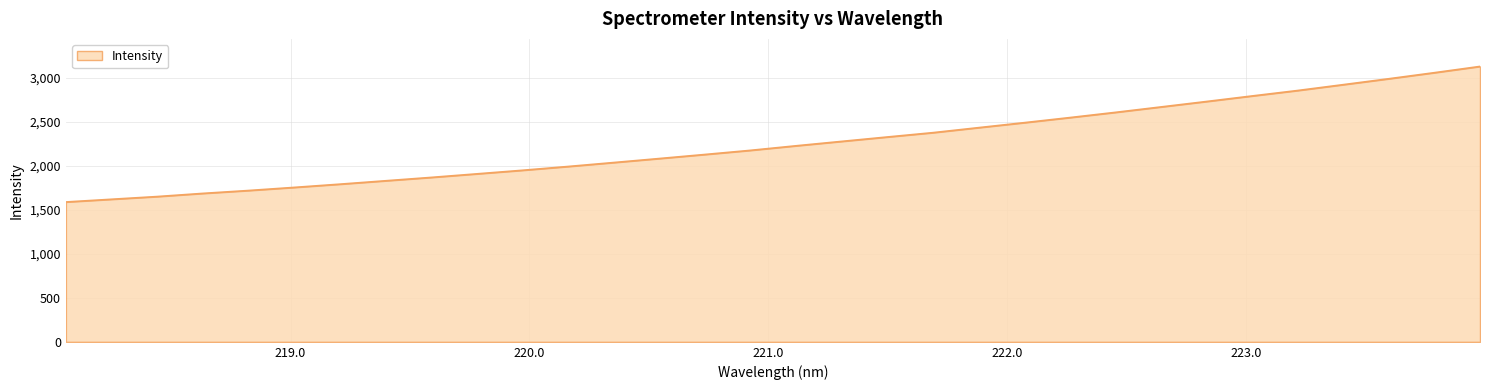

What is the greatest value displayed?

3128.9